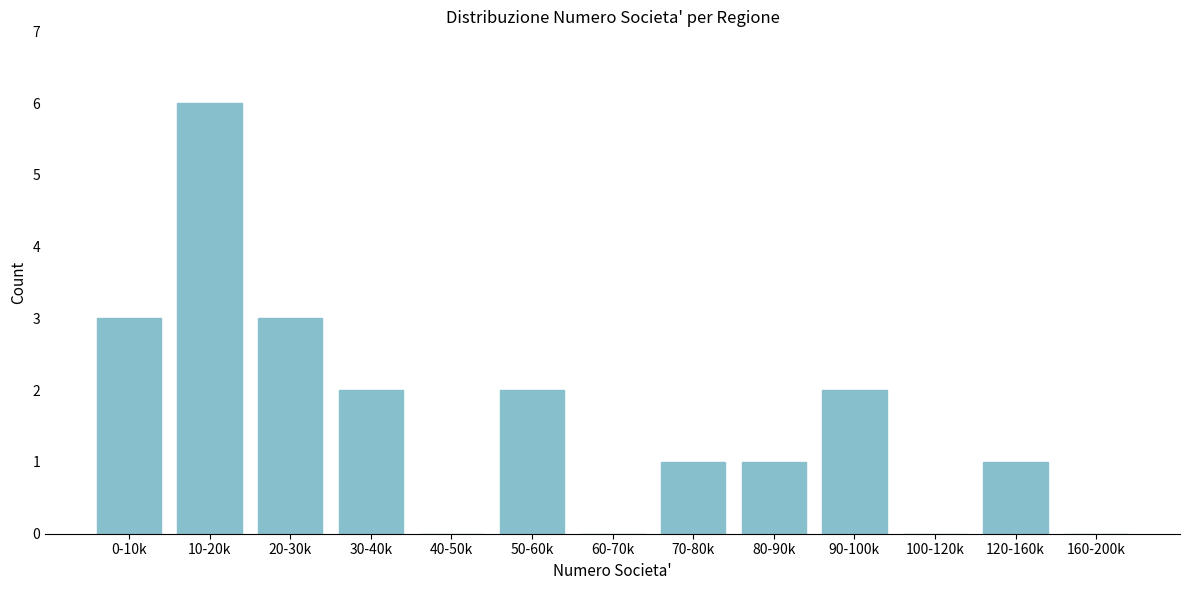

Reading left to right, list all the values displayed in this chart.

0-10k=3	10-20k=6	20-30k=3	30-40k=2	40-50k=0	50-60k=2	60-70k=0	70-80k=1	80-90k=1	90-100k=2	100-120k=0	120-160k=1	160-200k=0